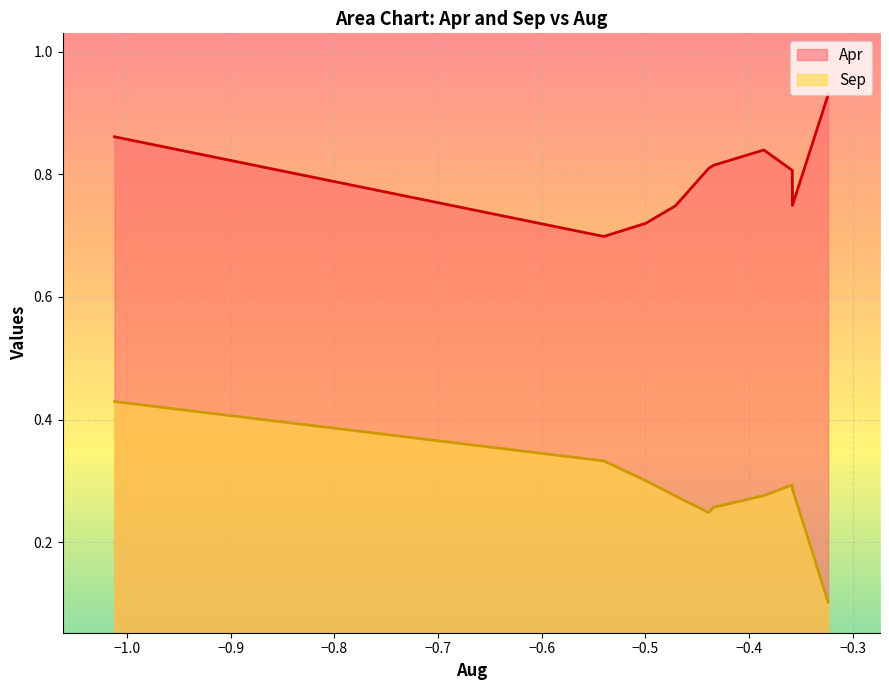

Is the value of Sep at pct05 greater than the value of Apr at pct35?

No